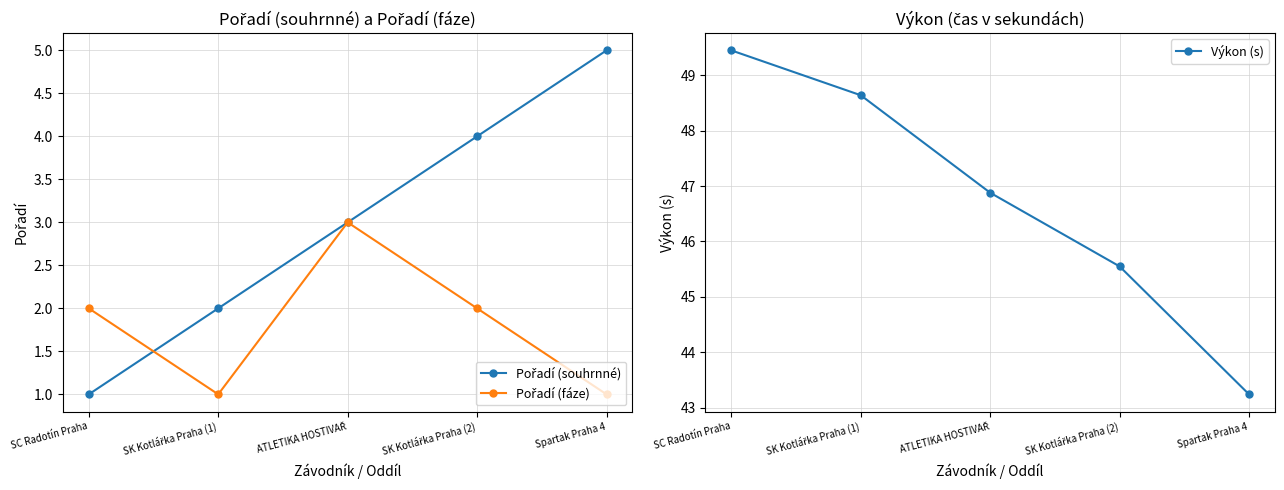

The value of Pořadí (souhrnné) at SC Radotín Praha is 0.5. True or false?

False